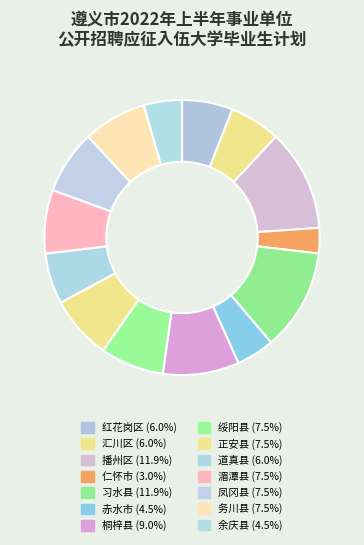

The 务川县 slice represents 1% of the pie. True or false?

False